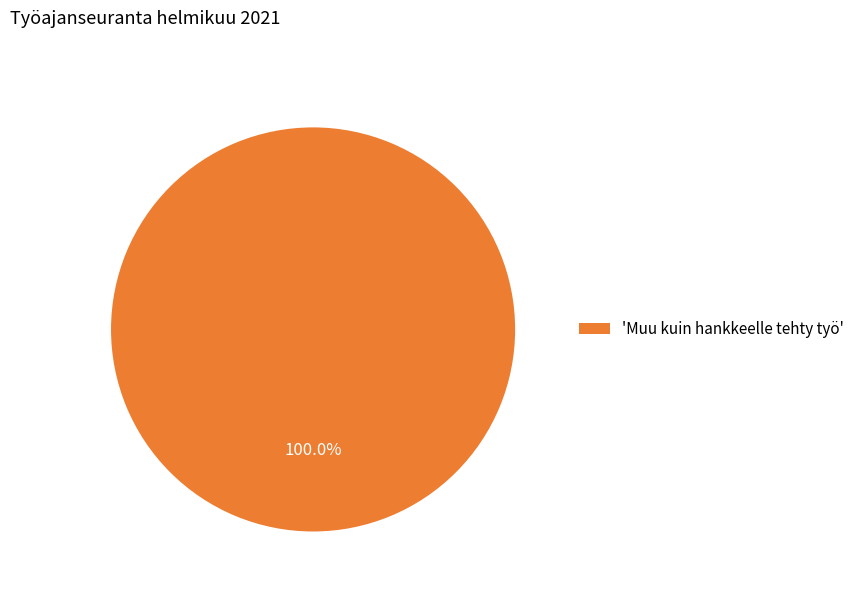

Which category accounts for the majority?

'Muu kuin hankkeelle tehty työ'